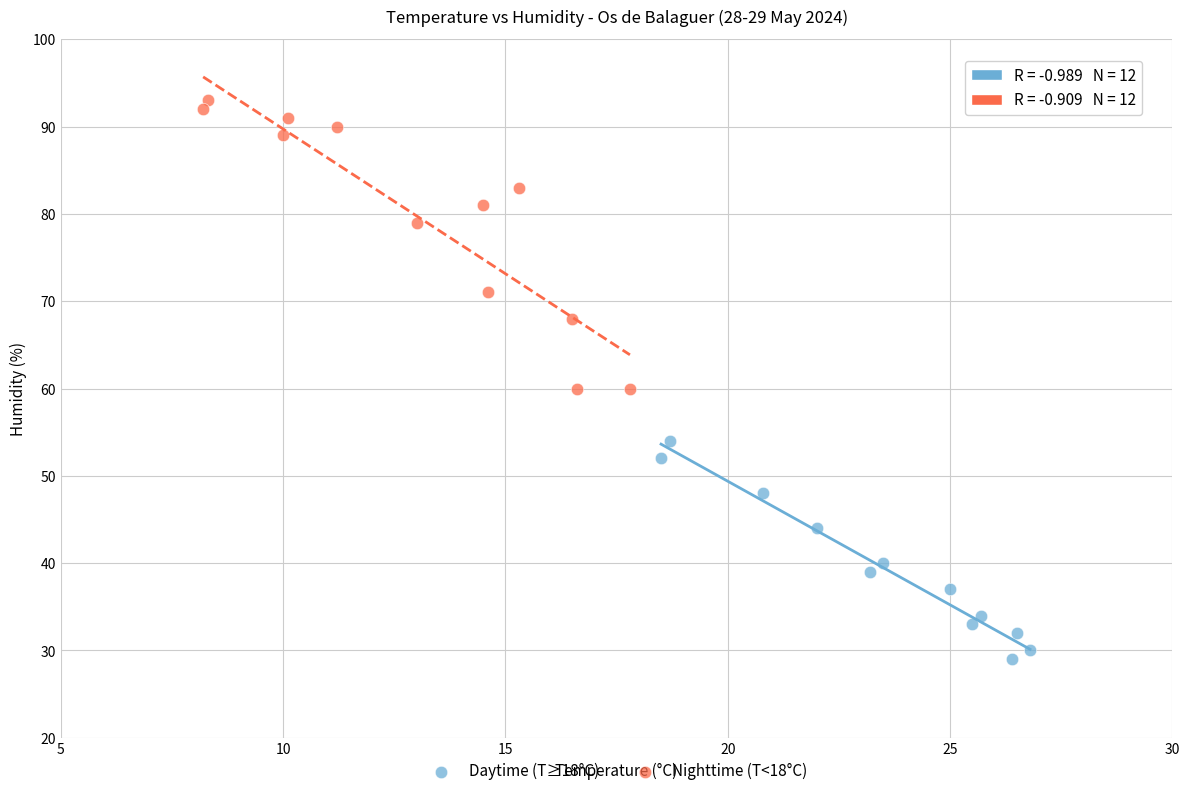

Which series reaches the maximum Y coordinate?

Nighttime (T<18°C)